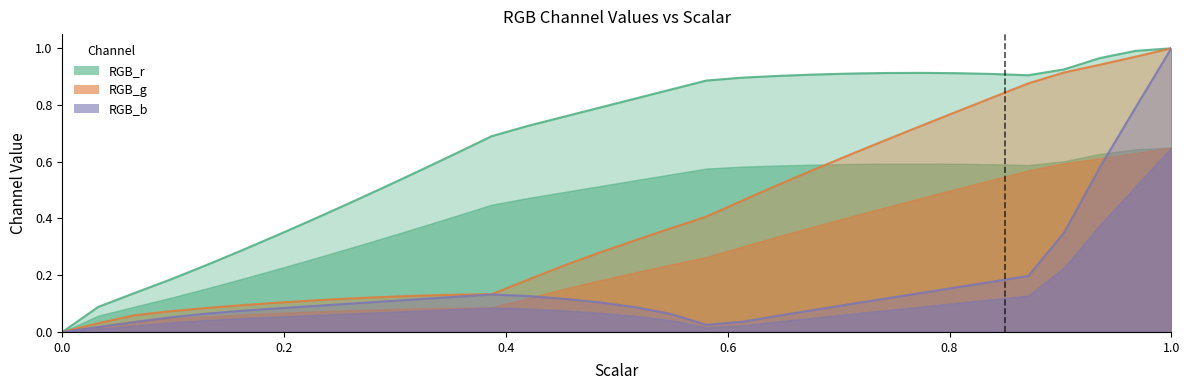

True or false: RGB_g and RGB_r cross at least once.

False